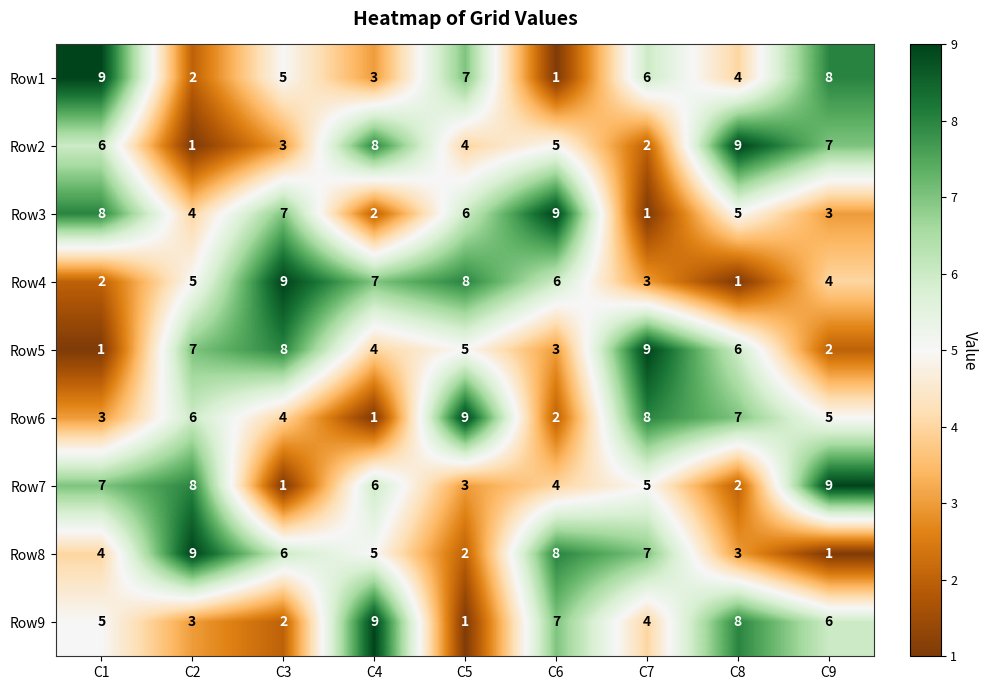

Where is Row7 nearest to the value 5?

C7